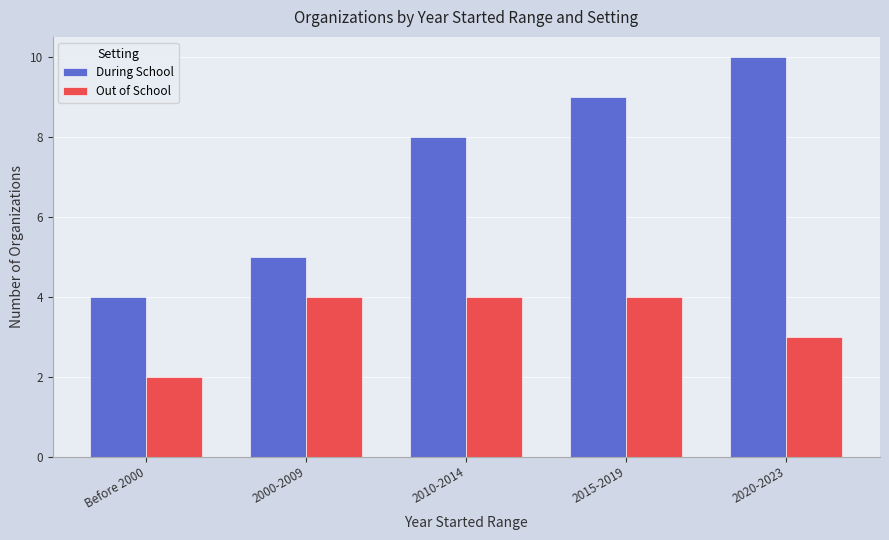

List the labels in order of During School value, largest first.

2020-2023, 2015-2019, 2010-2014, 2000-2009, Before 2000